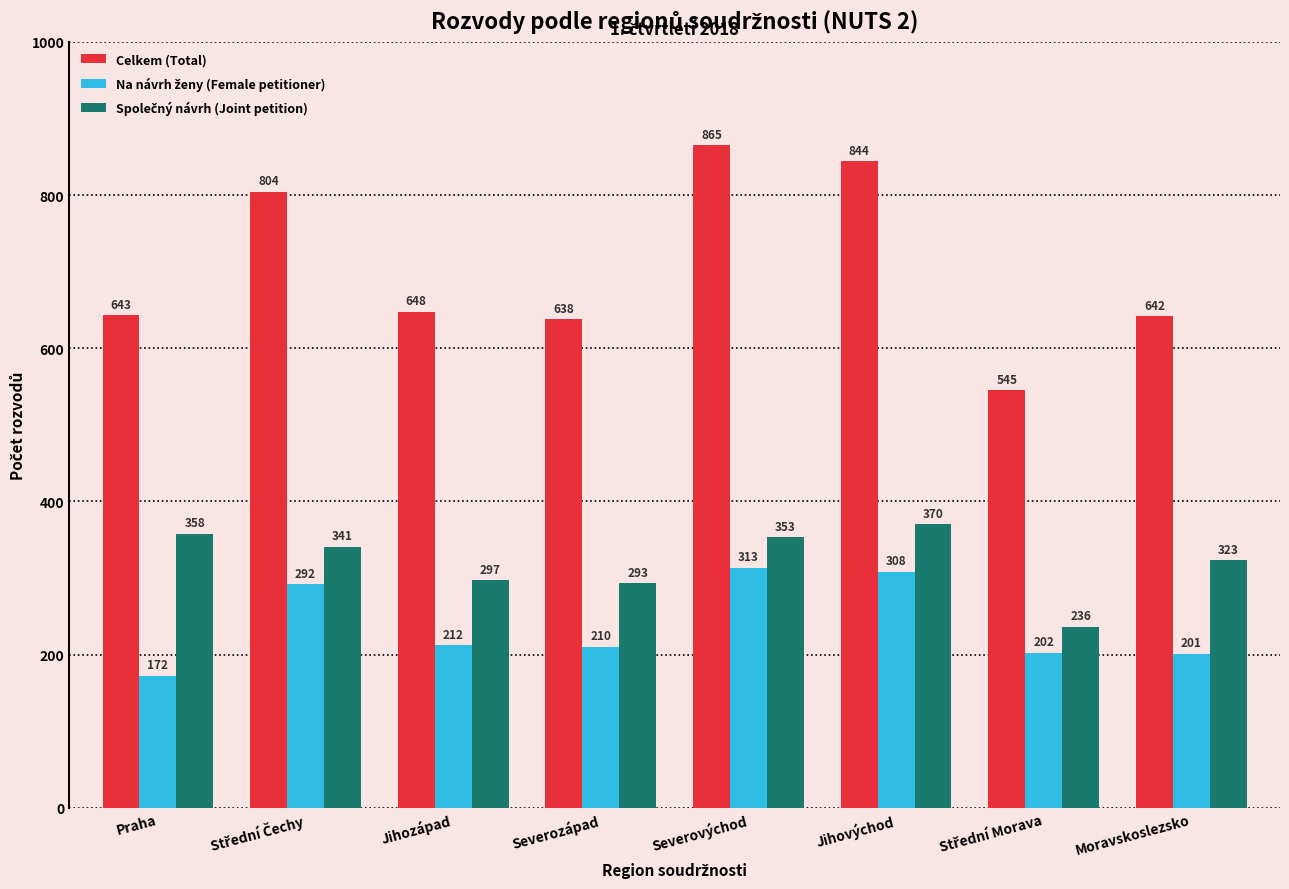

Is it true that Celkem (Total) equals 844 at Jihovýchod?

True